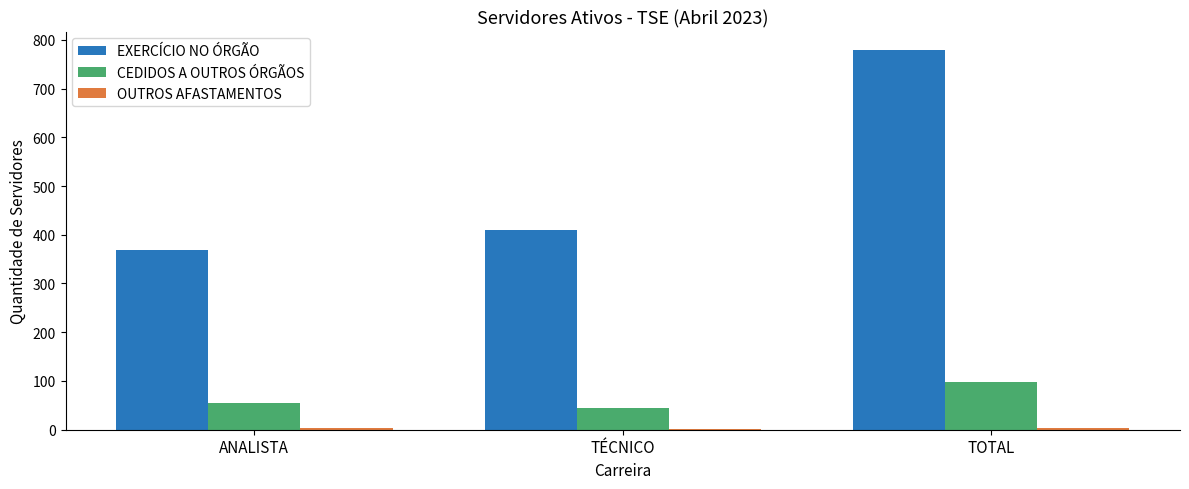

Between ANALISTA and TÉCNICO, which series saw the biggest shift?

EXERCÍCIO NO ÓRGÃO